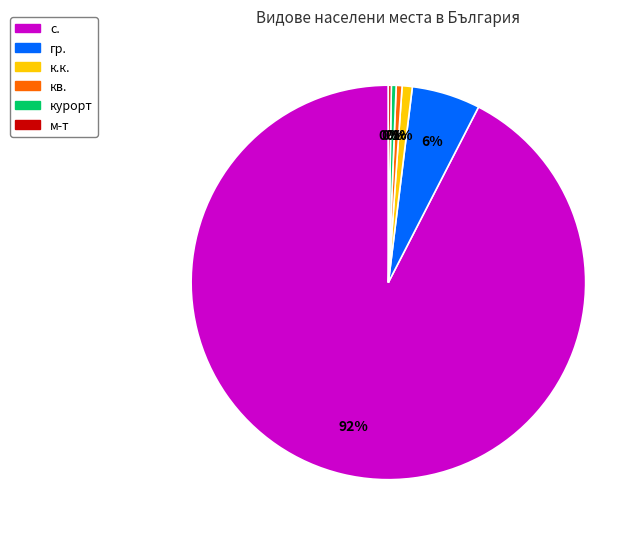

To the nearest percent, what is the average slice percentage?

17%